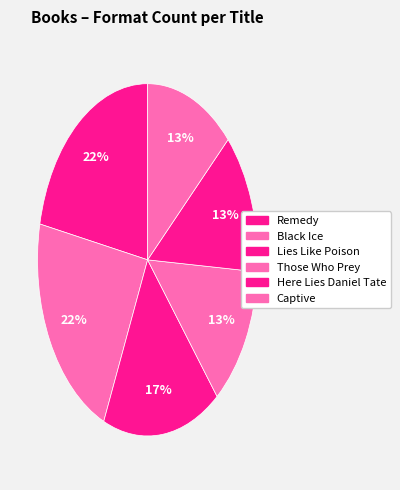

Count the number of slices in the pie.

6